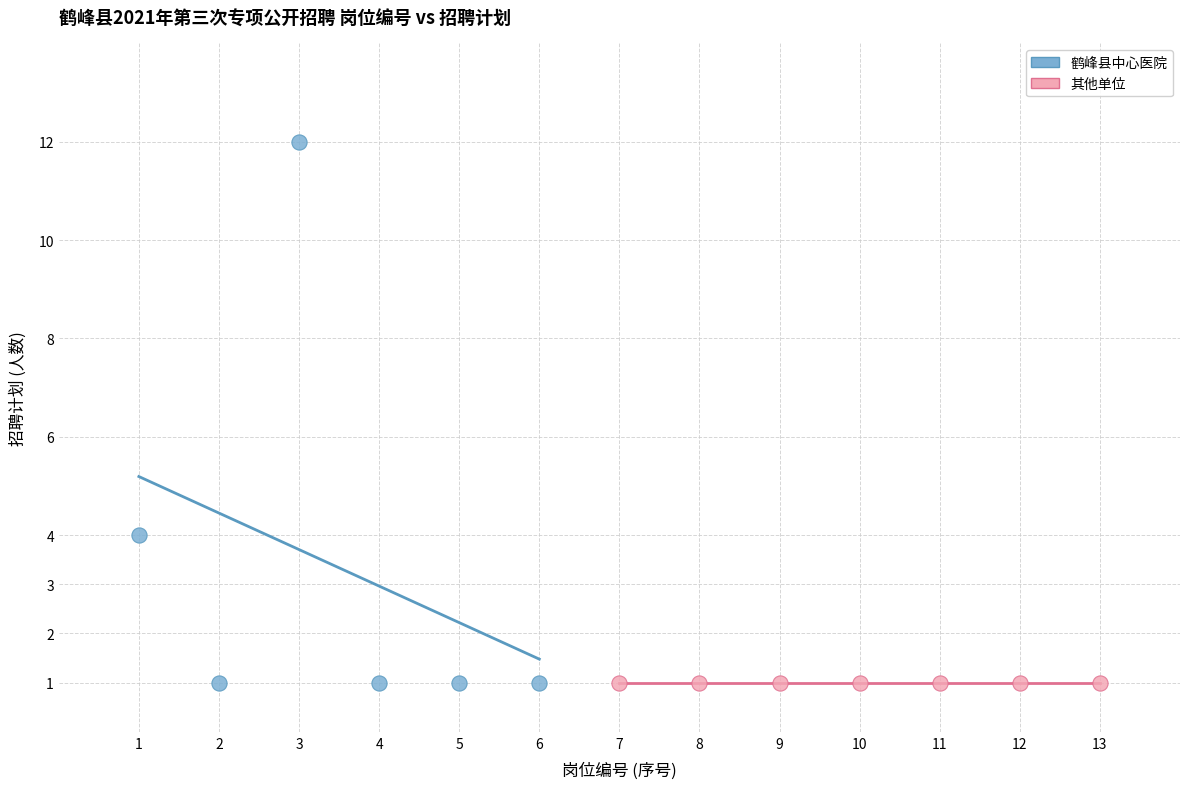

Which series reaches the maximum Y coordinate?

鹤峰县中心医院